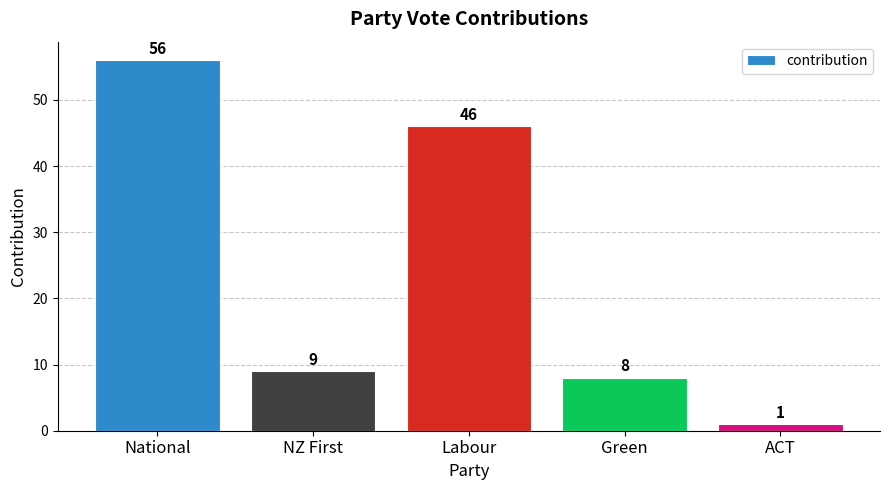

True or false: the data shows 16 at NZ First.

False